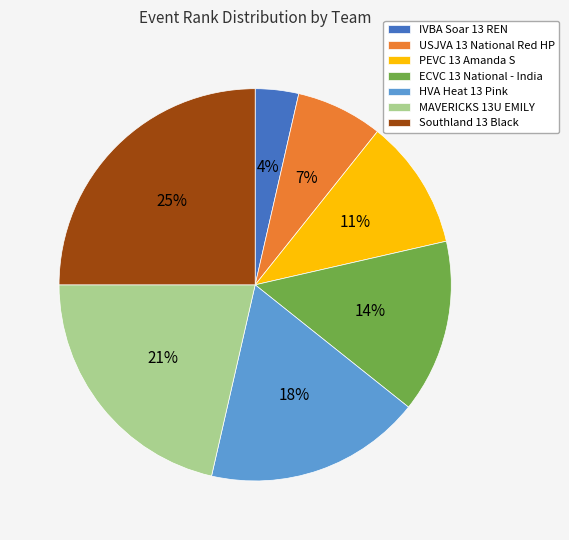

Combined, do MAVERICKS 13U EMILY and PEVC 13 Amanda S account for over 50%?

No